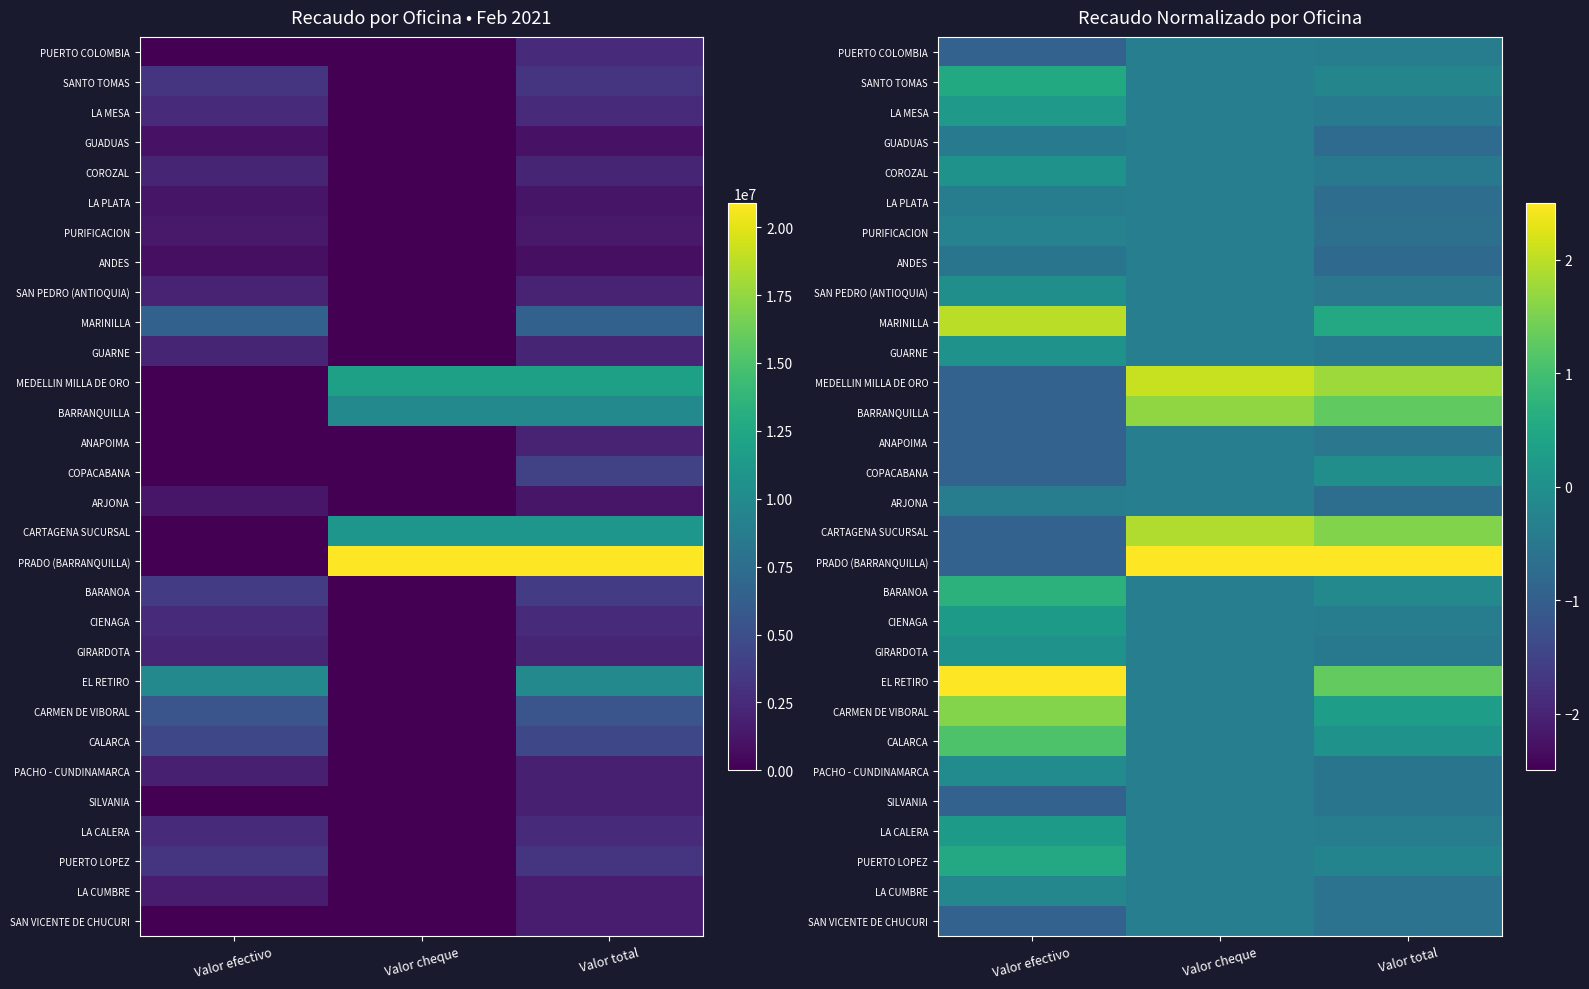

At which category does the chart reach its minimum across all series?

Valor efectivo